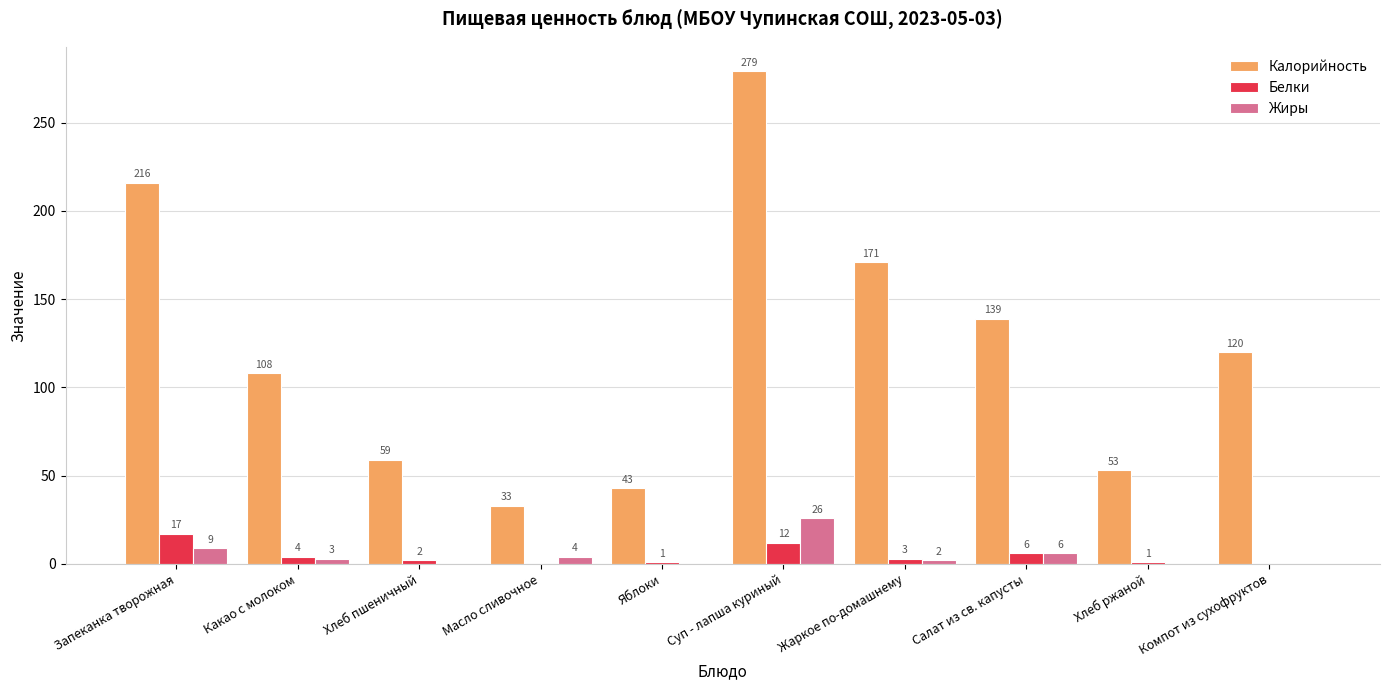

Where is Белки nearest to the value 8?

Салат из св. капусты